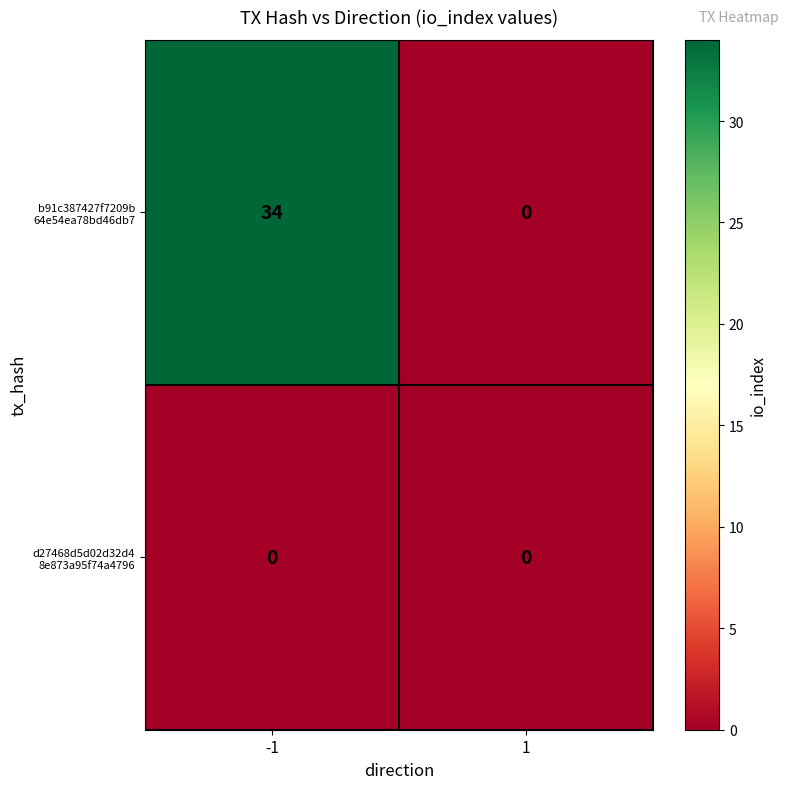

What is the total value across all series at -1?

34